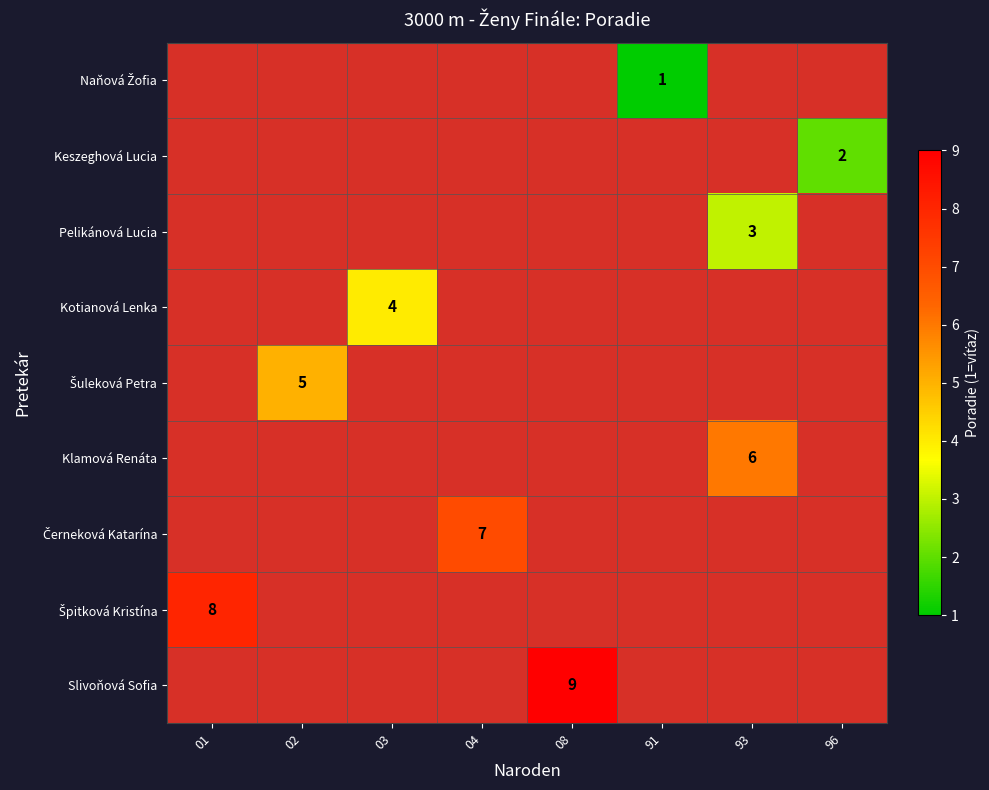

The value of Kotianová Lenka at 03 is 4. True or false?

True